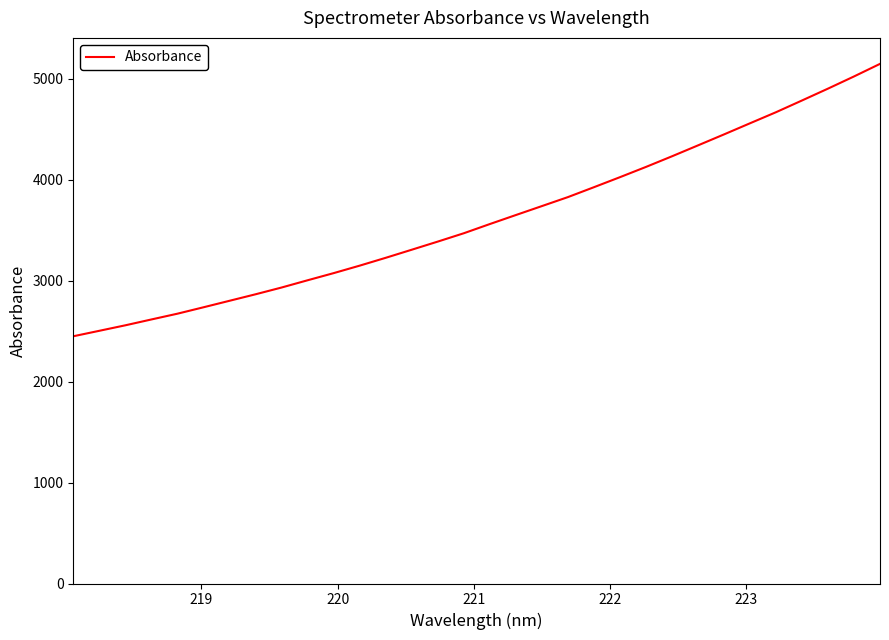

How many values are below 3560?

16